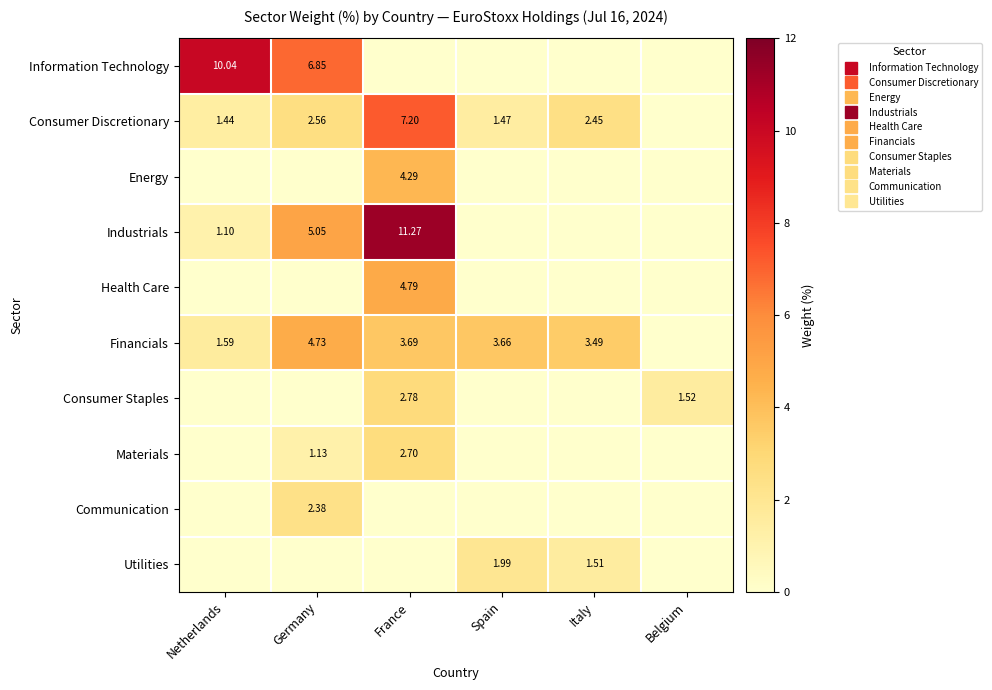

Rank the categories by Consumer Discretionary value from highest to lowest.

France, Germany, Italy, Spain, Netherlands, Belgium